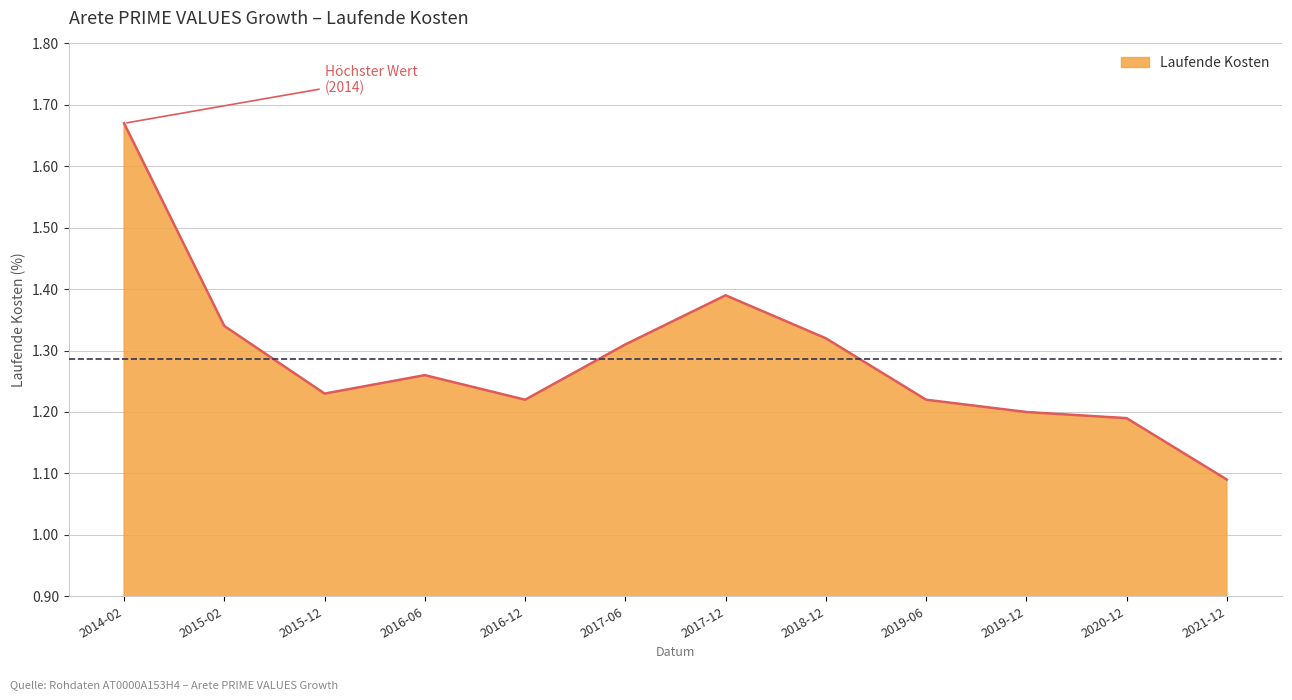

Which category has the highest value across all series?

2014-02